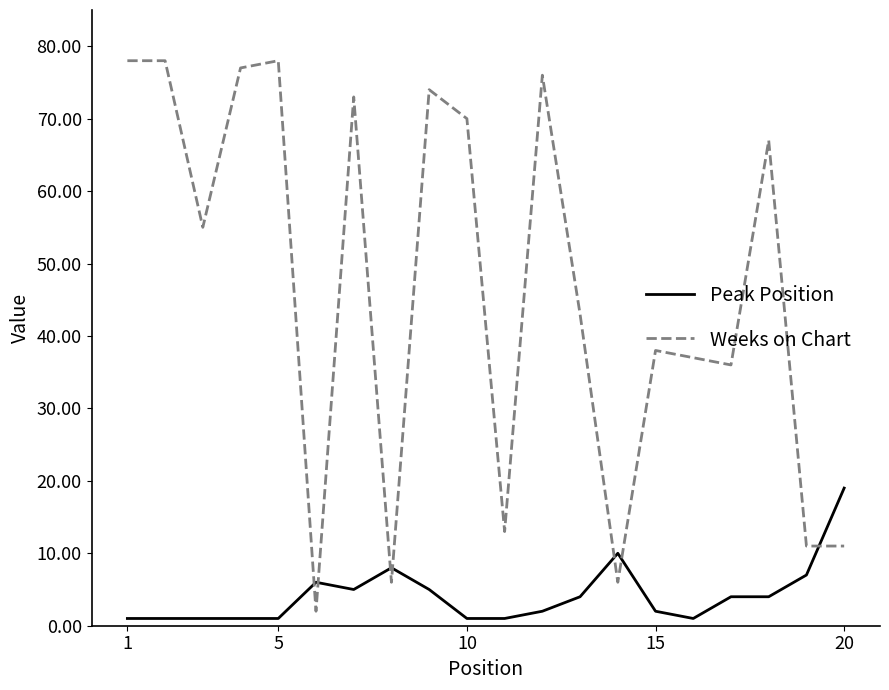

Which series has the largest range (max minus min)?

Weeks on Chart